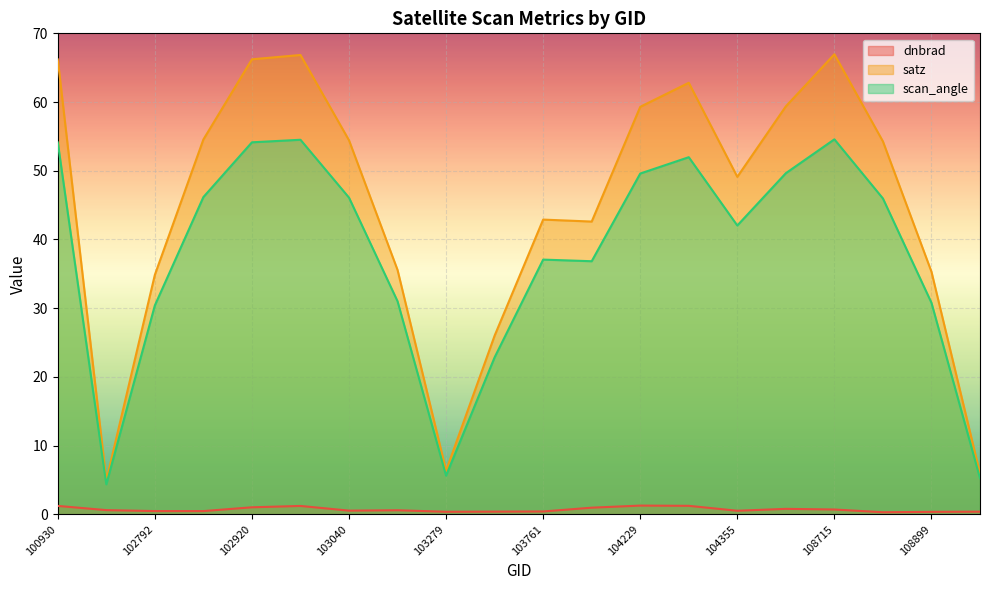

How many lines are shown in the chart?

3